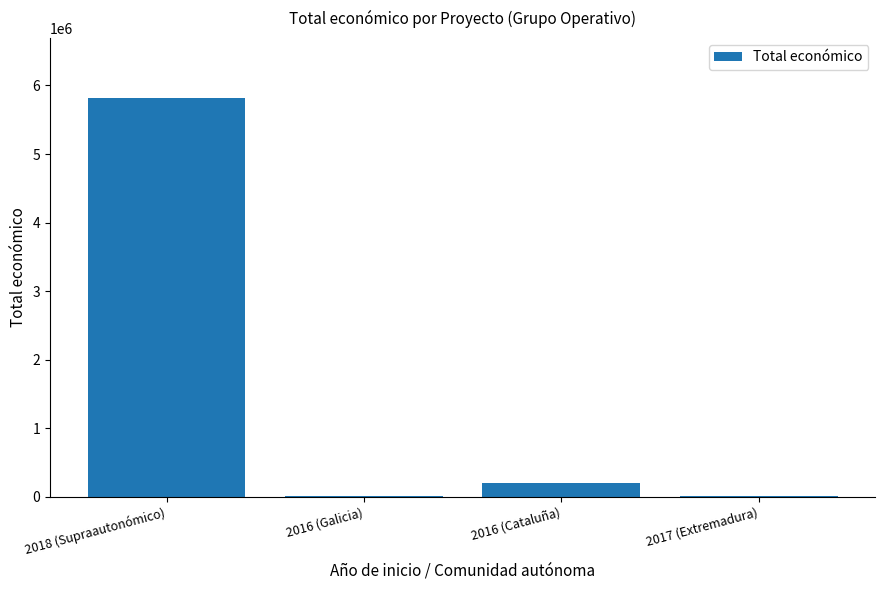

At which label is the value closest to 2912982?

2016 (Cataluña)